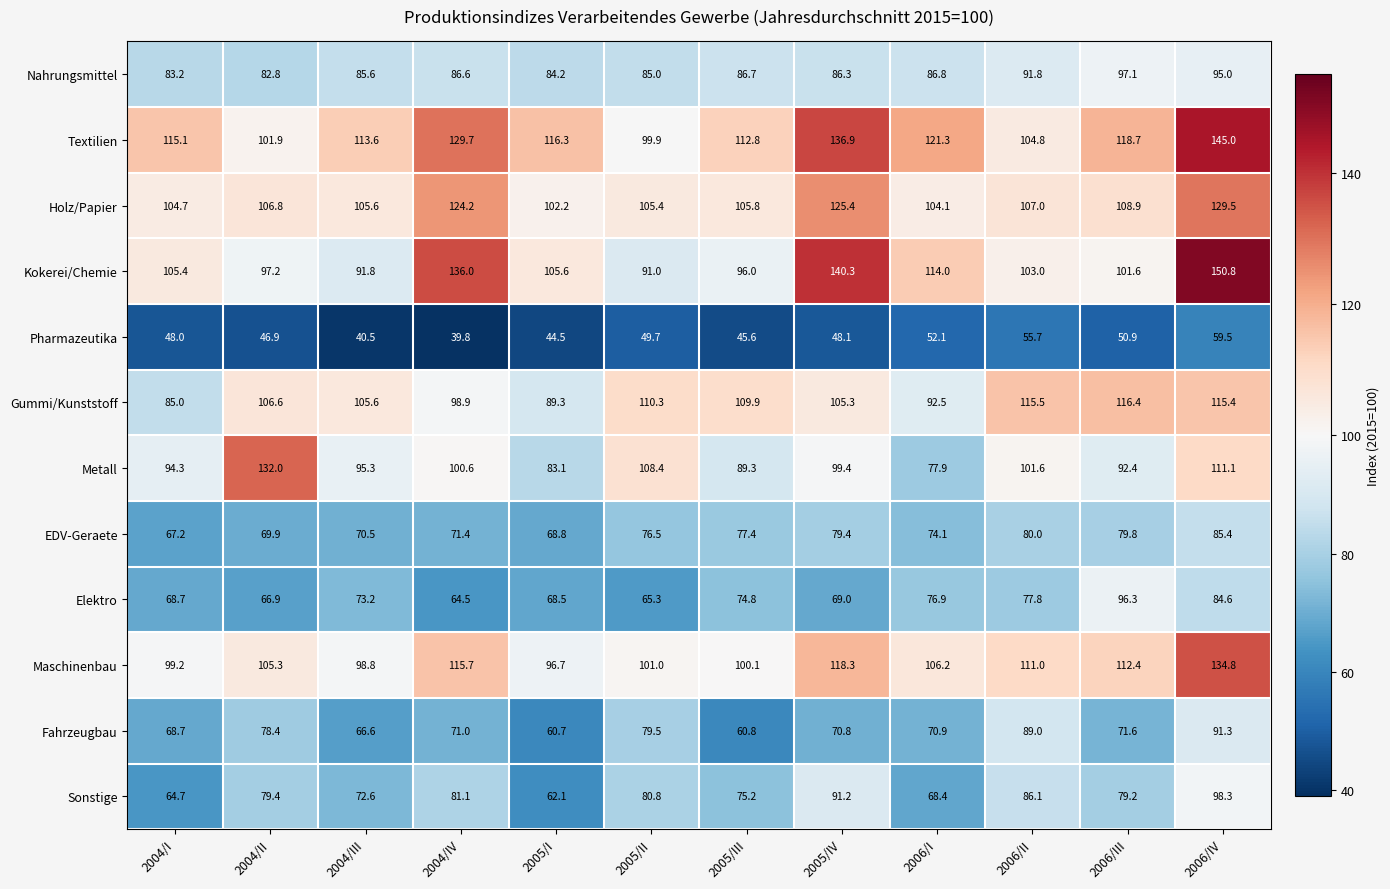

How many categories are shown in the chart?

12